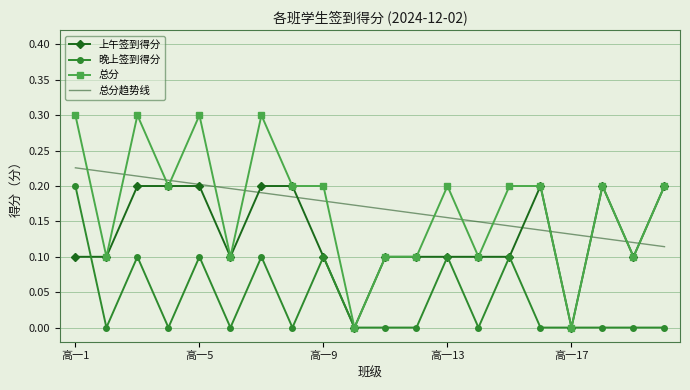

What are all the series names shown in the legend?

上午签到得分, 晚上签到得分, 总分, 总分趋势线